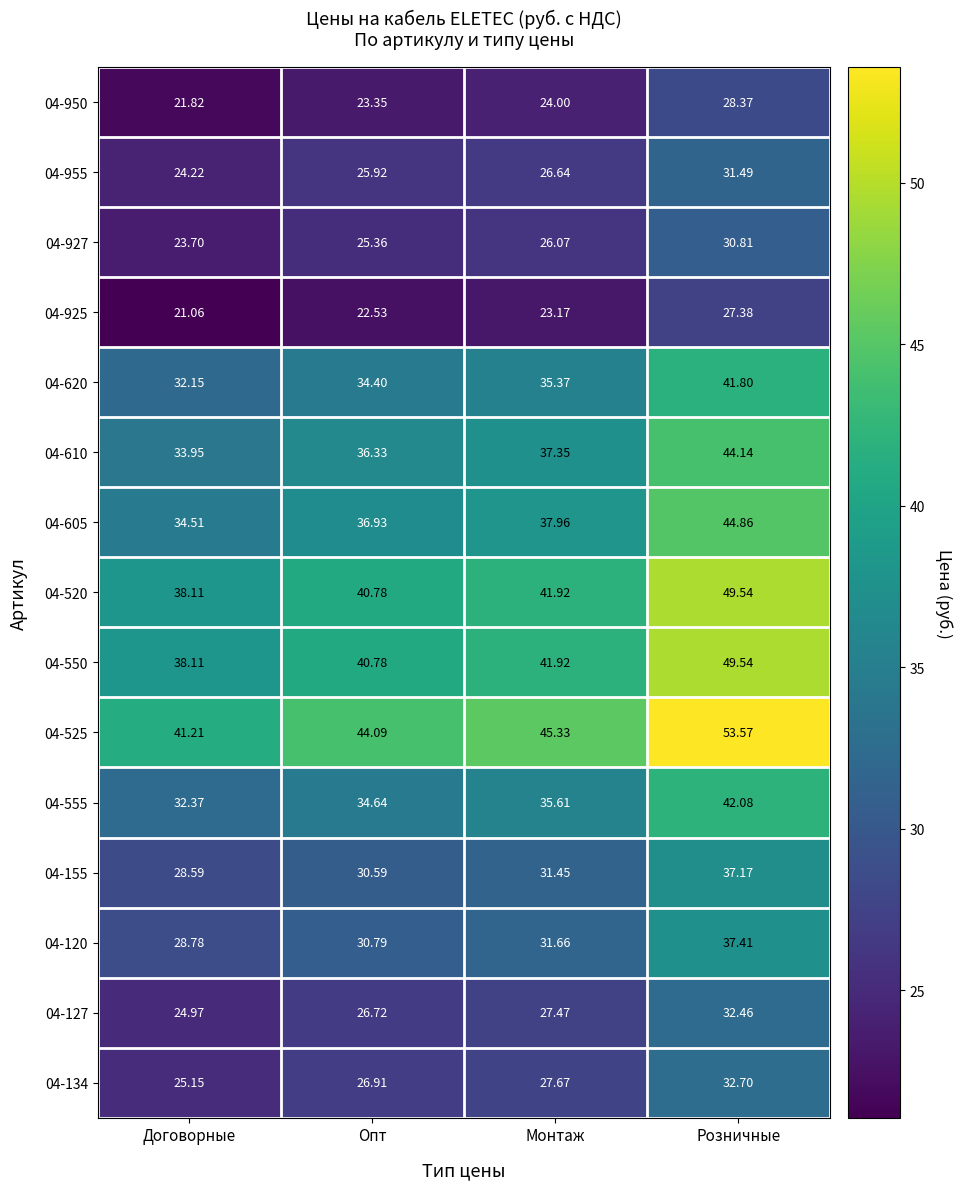

Is the value of 04-605 at Монтаж greater than the value of 04-520 at Монтаж?

No